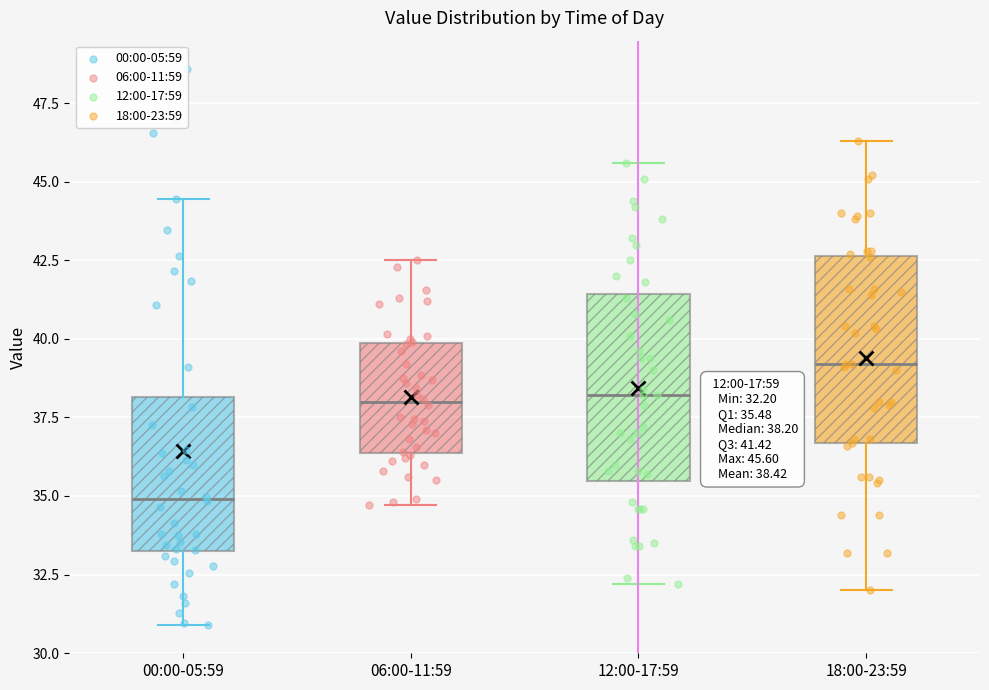

Which box has the highest median line?

18:00-23:59